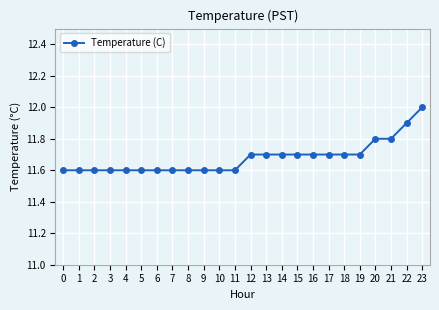

Is it true that the value at 2 is 11.6?

True